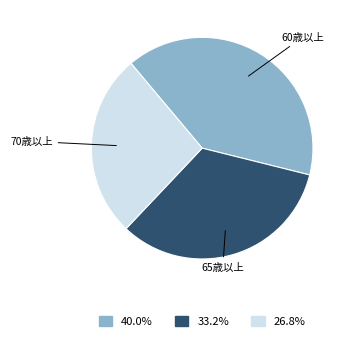

How many segments does this pie chart have?

3